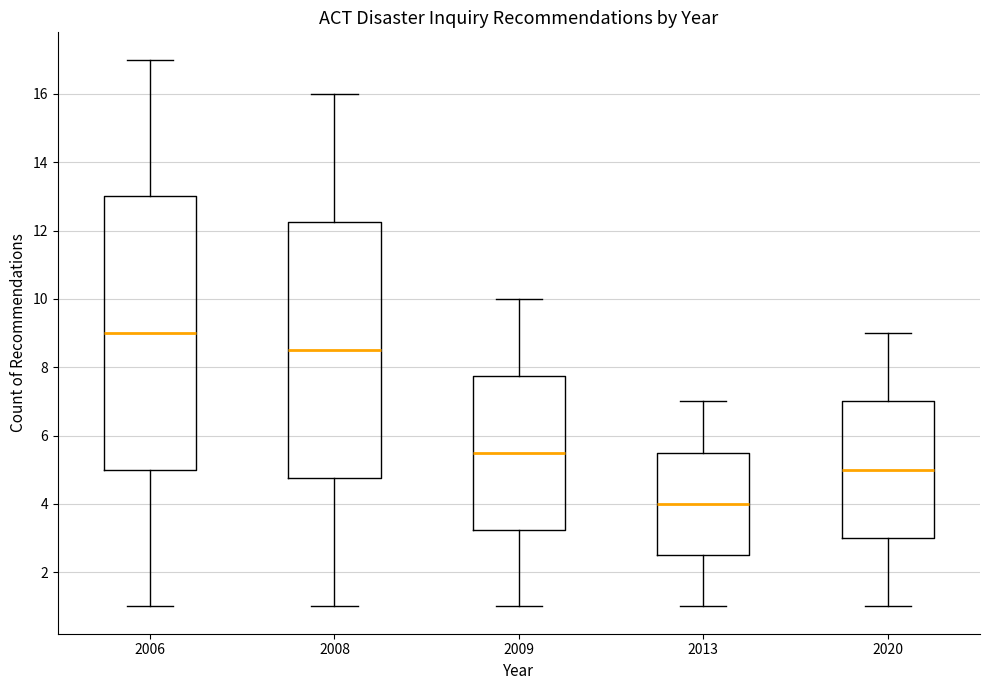

Reading left to right, read every box against the y-axis: the position of its median line, the range the box covers, and the ends of its whiskers. The values are not printed on the chart, so give them approximately, as read against the axis.

2006: median 9.0, box 5.0 to 13.0, whiskers 1.0 to 17.0
2008: median 8.6, box 4.8 to 12.2, whiskers 1.0 to 16.0
2009: median 5.6, box 3.2 to 7.8, whiskers 1.0 to 10.0
2013: median 4.0, box 2.6 to 5.6, whiskers 1.0 to 7.0
2020: median 5.0, box 3.0 to 7.0, whiskers 1.0 to 9.0